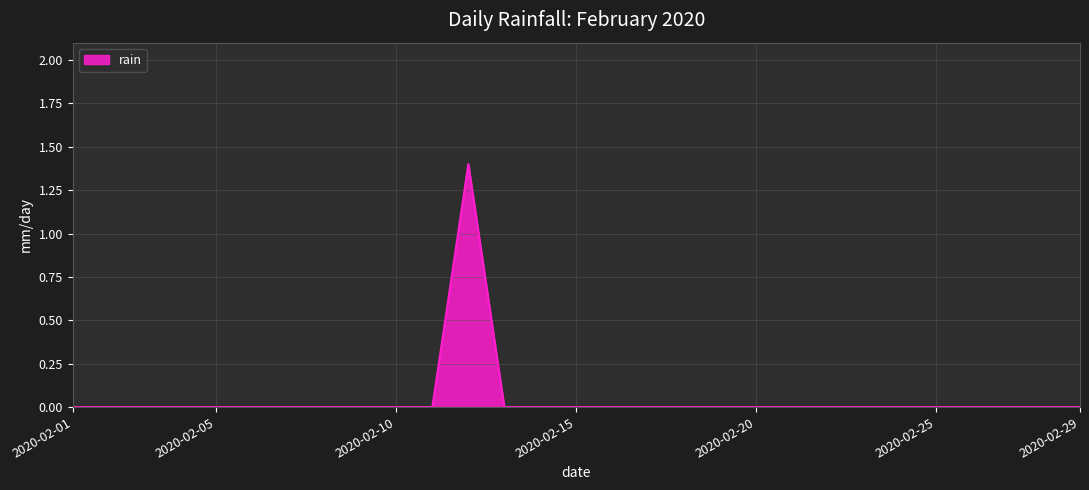

What is the maximum value shown in the chart?

1.4